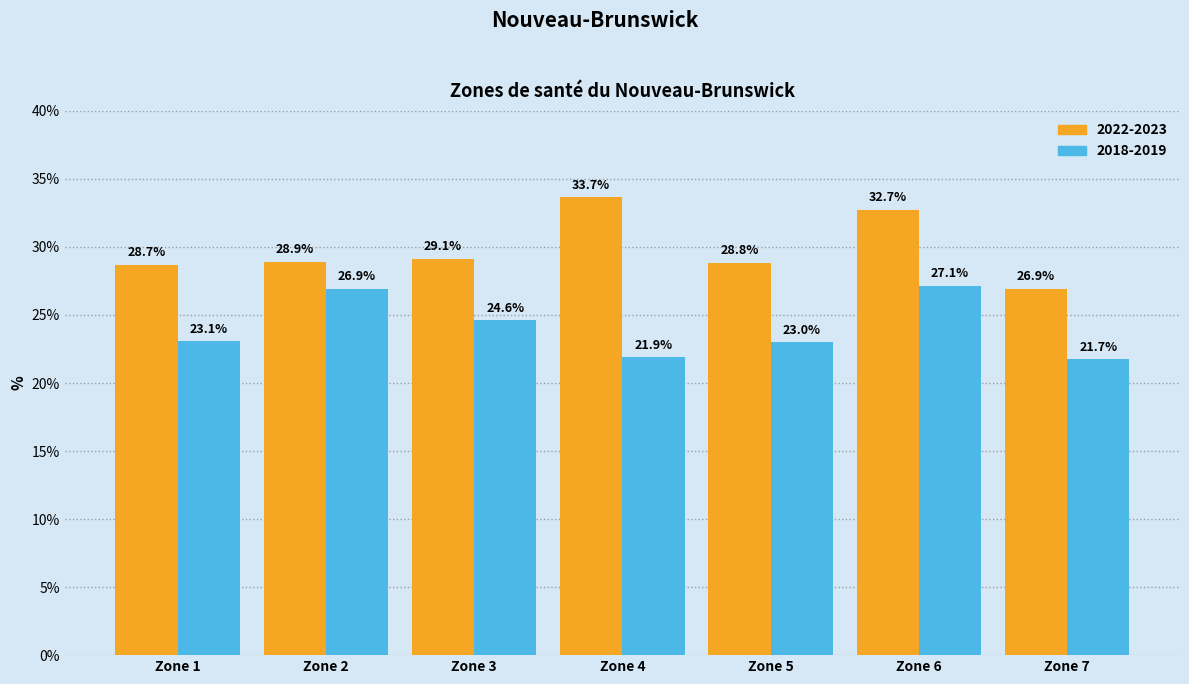

What are all the series names shown in the legend?

2022-2023, 2018-2019